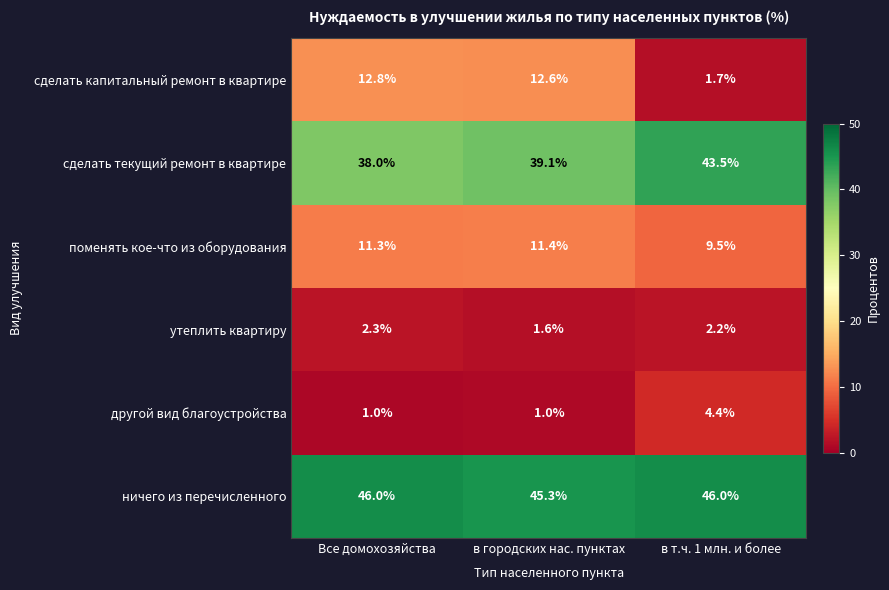

True or false: утеплить квартиру has a value of 0.8 at Все домохозяйства.

False